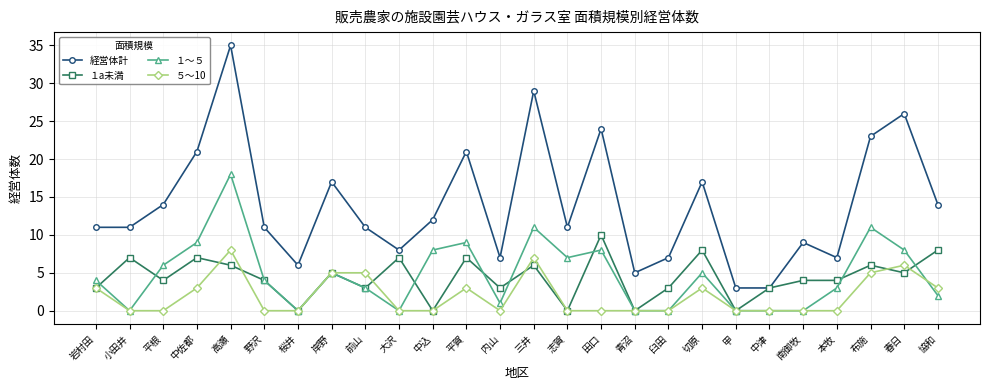

True or false: 経営体計 and ５～10 cross at least once.

False